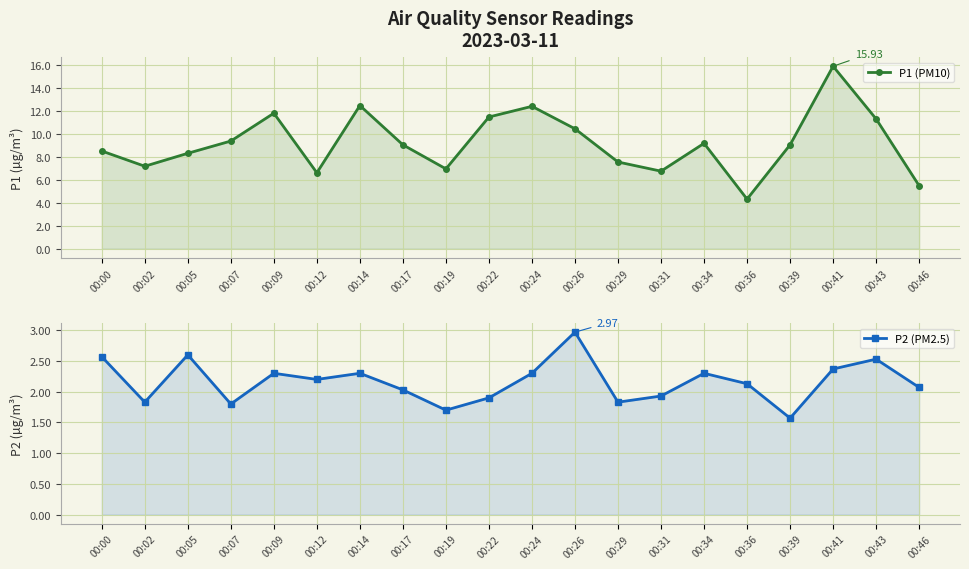

What is the greatest value displayed?

15.9